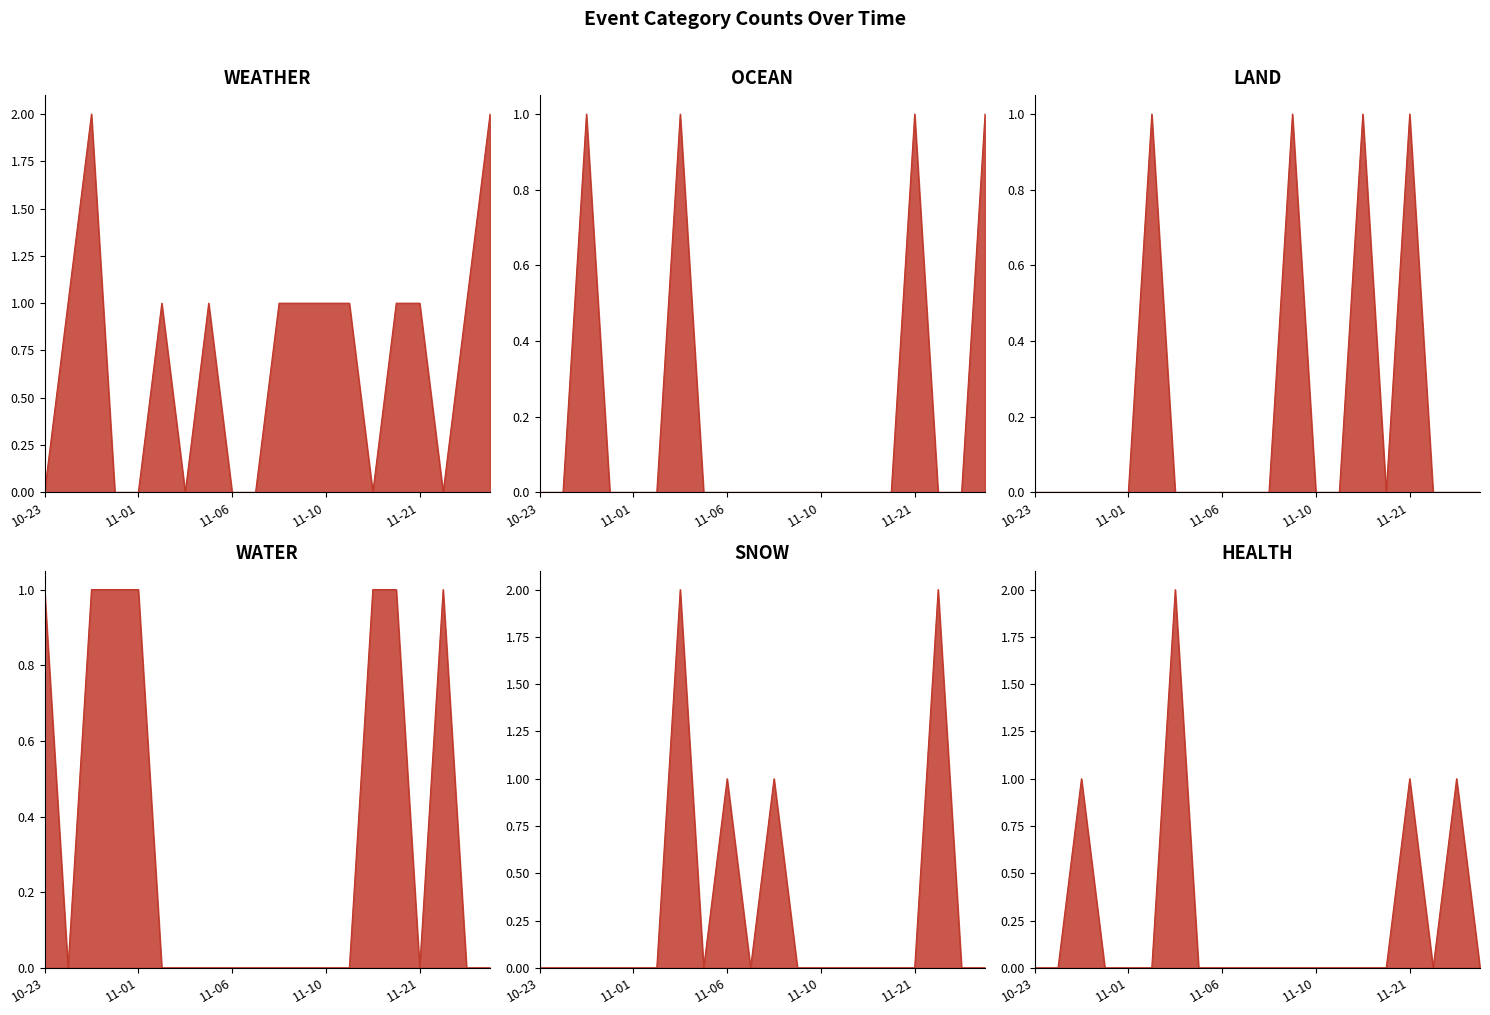

How many intersections are there between HEALTH and SNOW?

3